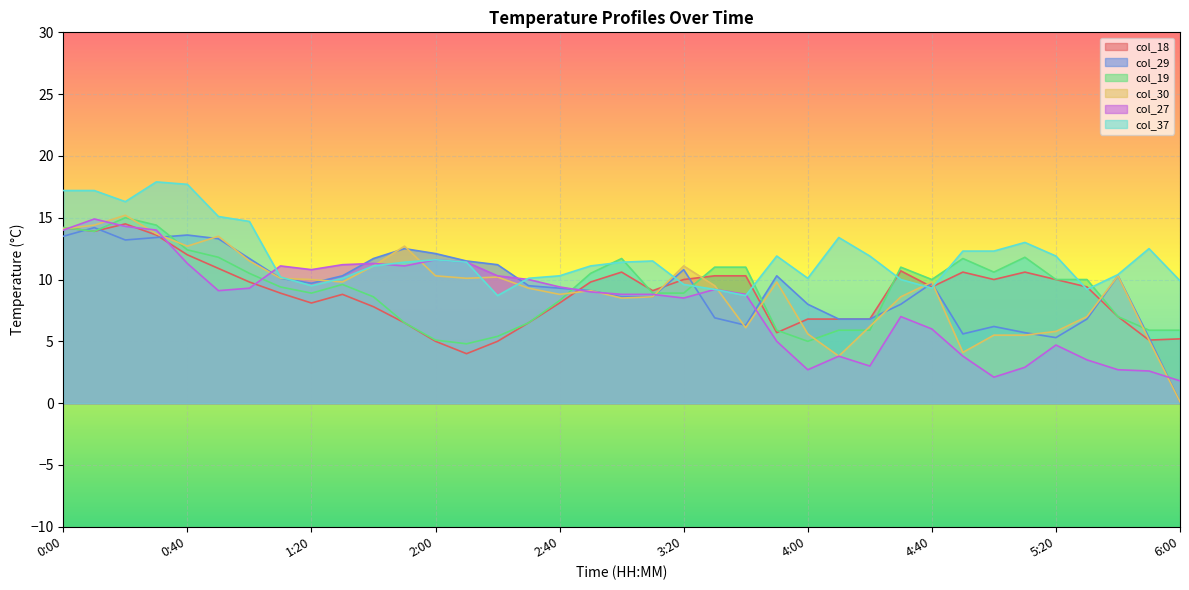

What is the label of the 11th point from the left?

1:40